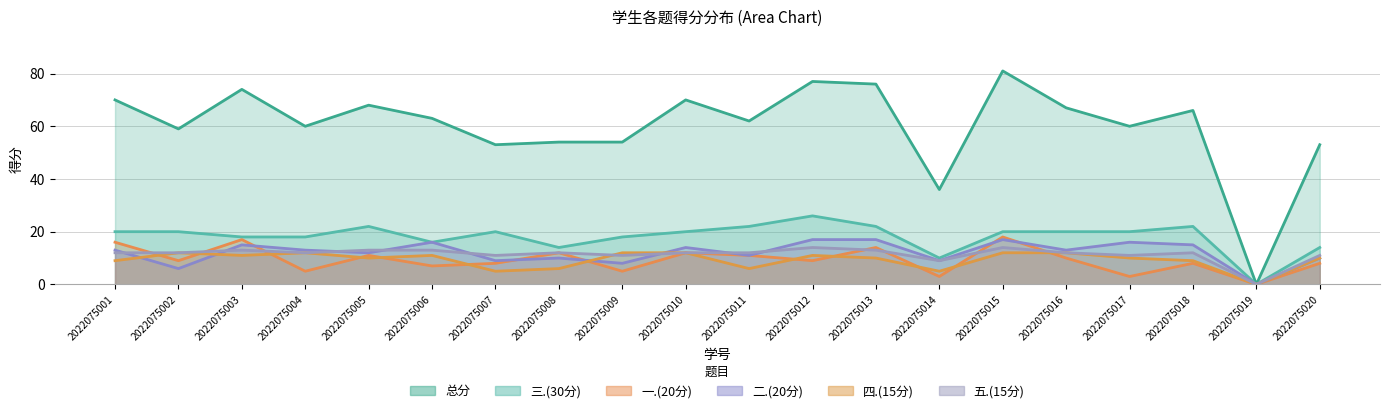

Is it true that 总分 equals 22 at 2022075020?

False